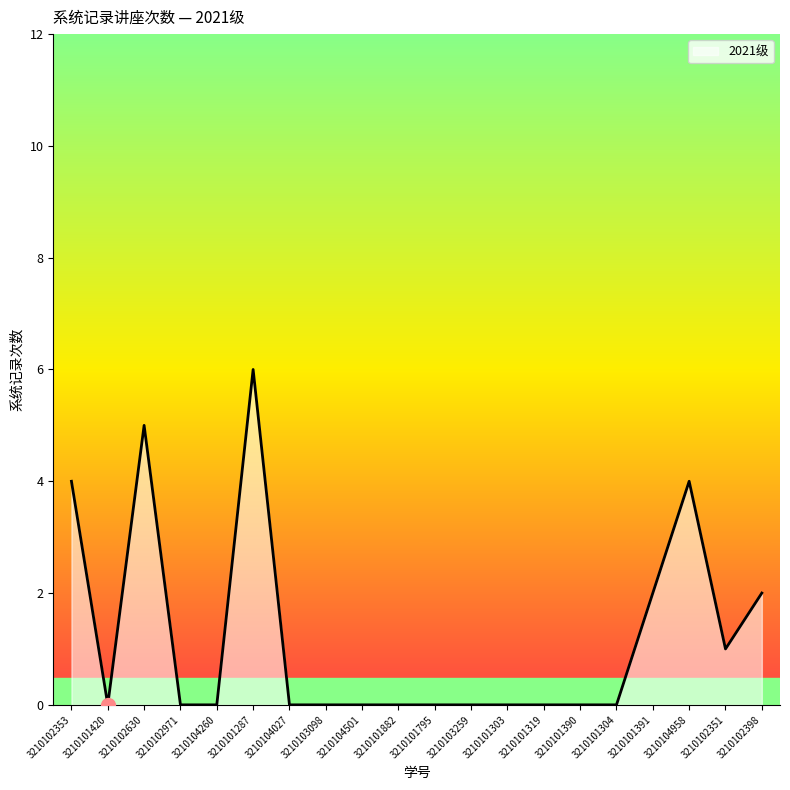

What is the change in value from 3210102630 to 3210102971?

-5